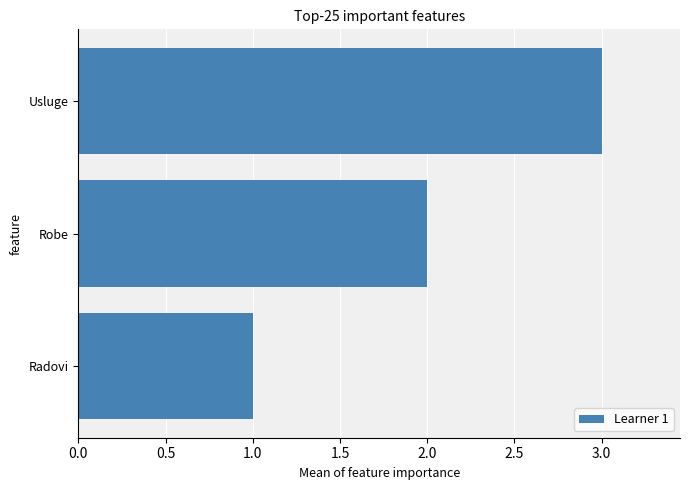

Which has a higher value, Radovi or Robe?

Robe